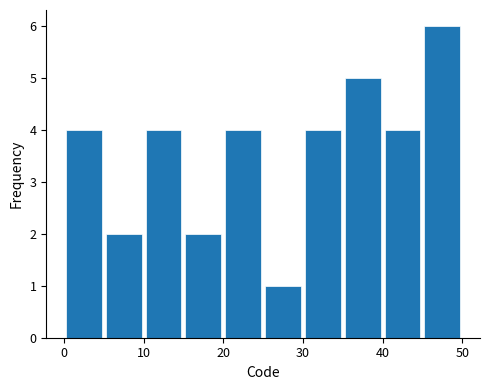

Reading left to right, transcribe this chart: for each bar, give the range it covers on the x-axis and its height. The values are not printed on the chart, so give them approximately, as read against the axis.

0 to 5: 4
5 to 10: 2
10 to 15: 4
15 to 20: 2
20 to 25: 4
25 to 30: 1
30 to 35: 4
35 to 40: 5
40 to 45: 4
45 to 50: 6